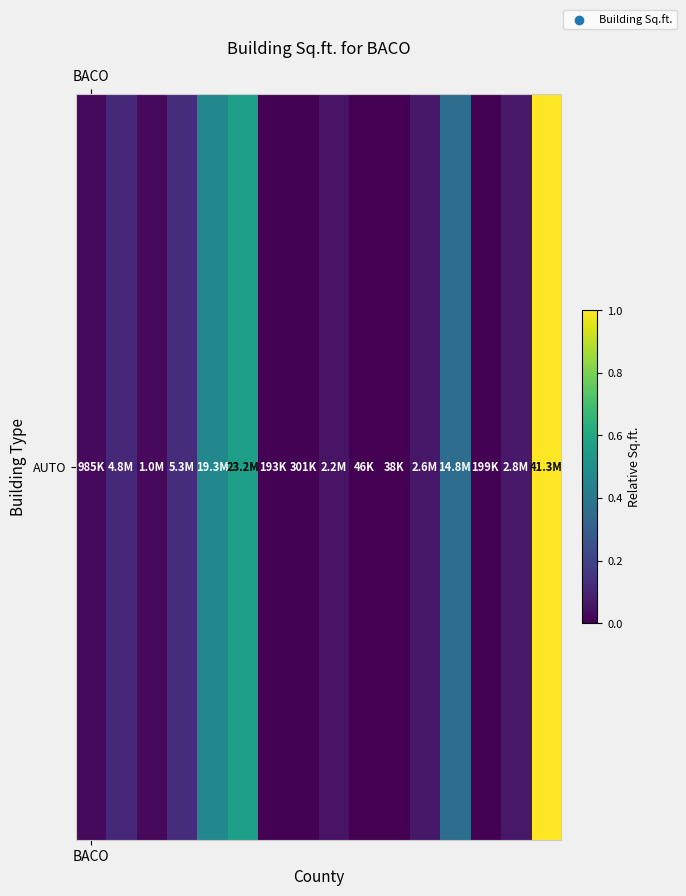

How many distinct data groups are displayed?

1